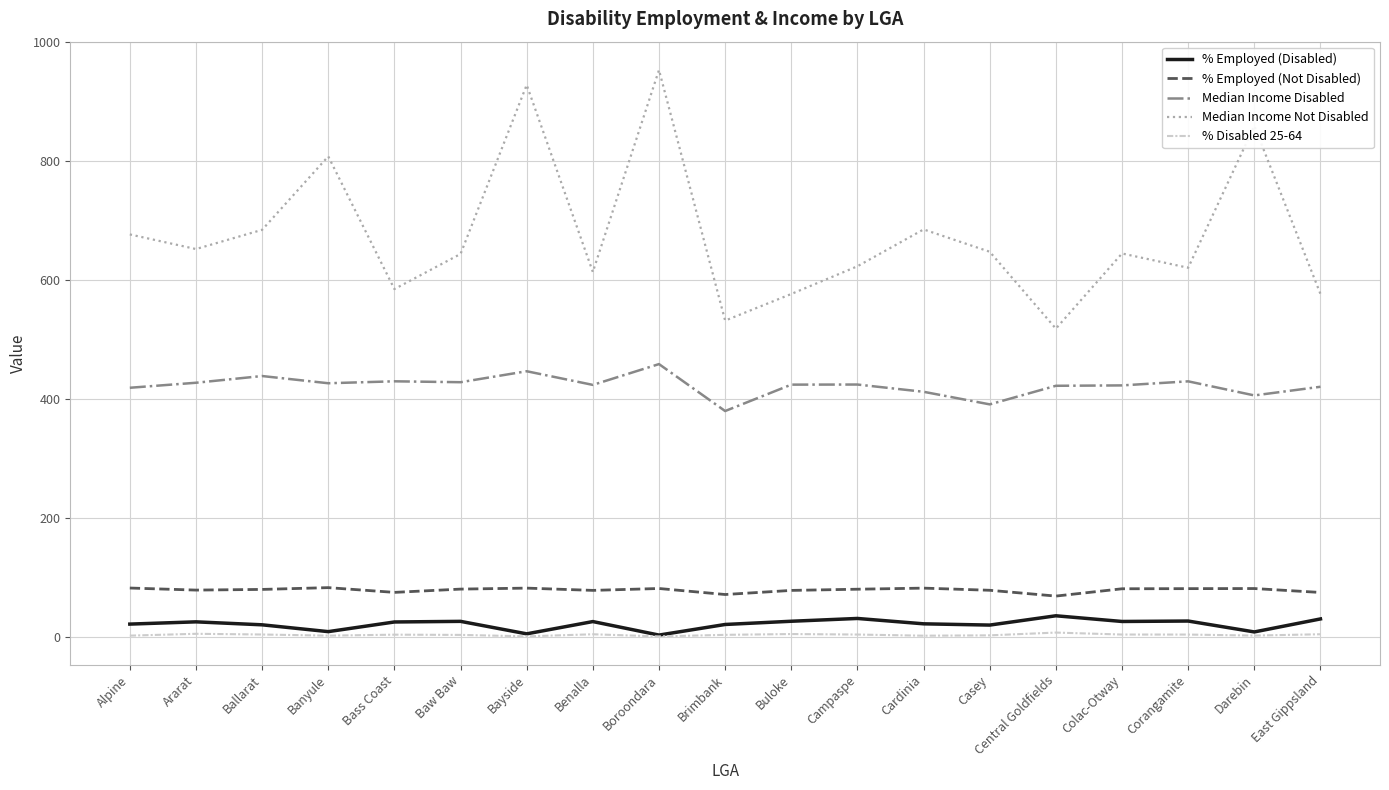

The value of Median Income Disabled at Casey is 391.5. True or false?

True